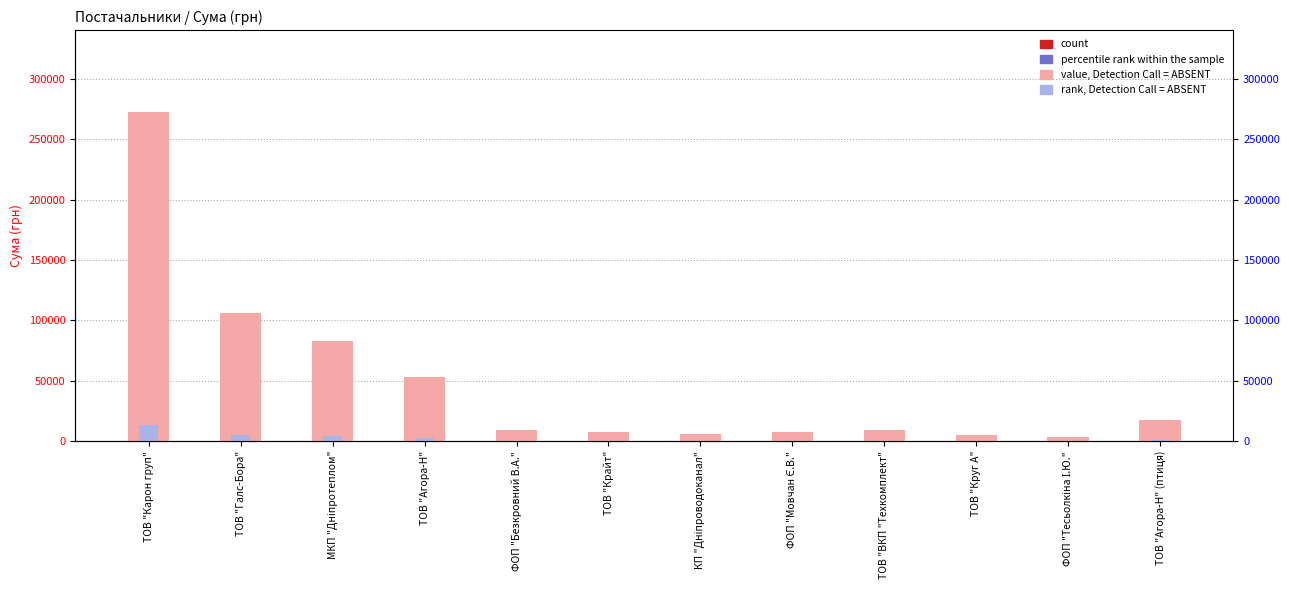

Which category has the lowest value in the rank, Detection Call = ABSENT series?

ФОП "Тесьолкіна І.Ю."